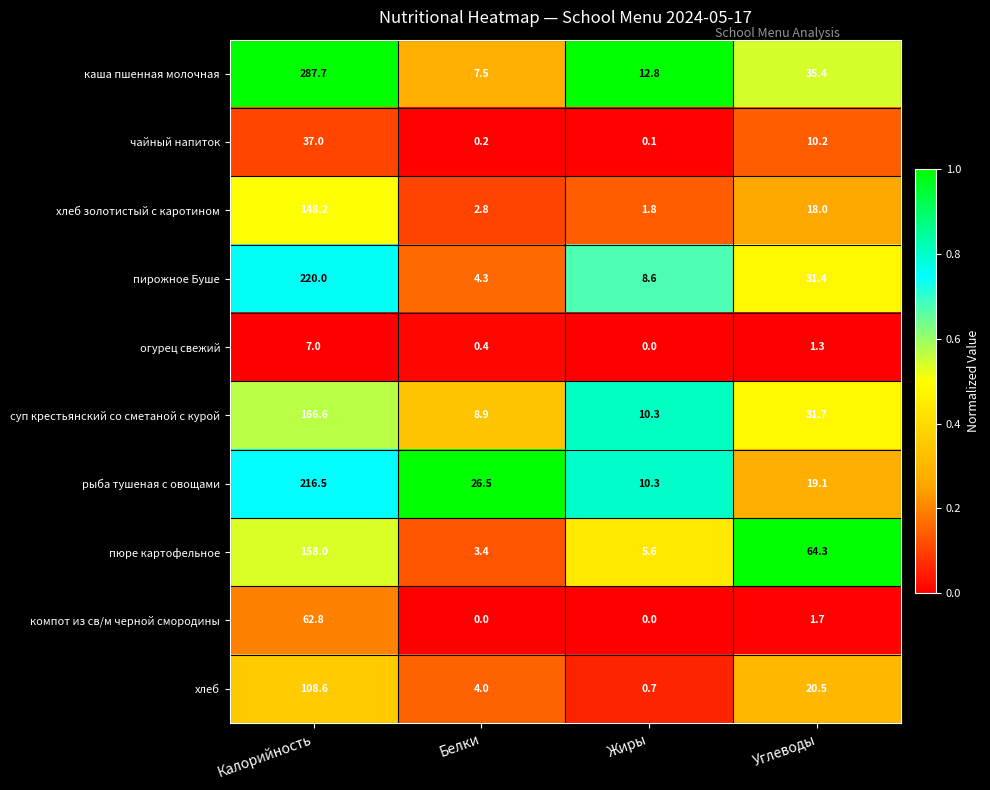

Which series has the widest spread of values?

каша пшенная молочная